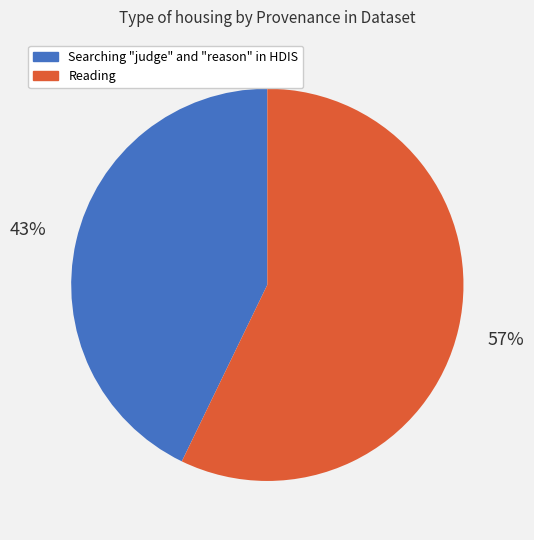

Do Searching "judge" and "reason" in HDIS and Reading together represent more than half of the pie?

Yes